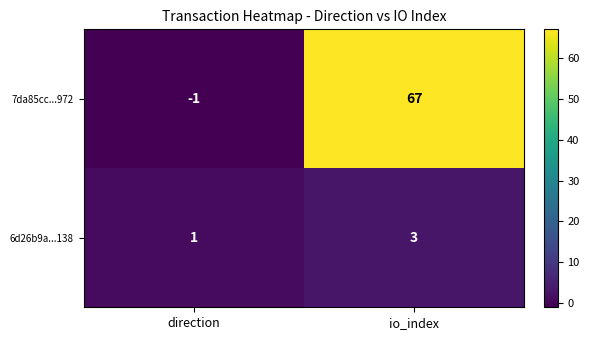

How many categories are shown in the chart?

2